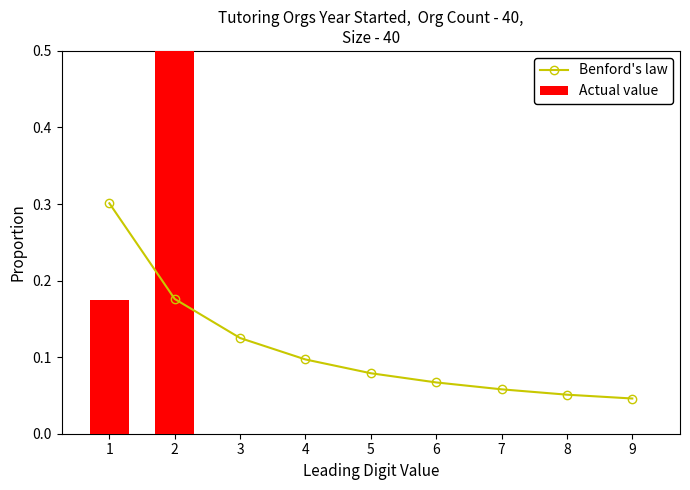

What is the total value across all series at 4?

0.1